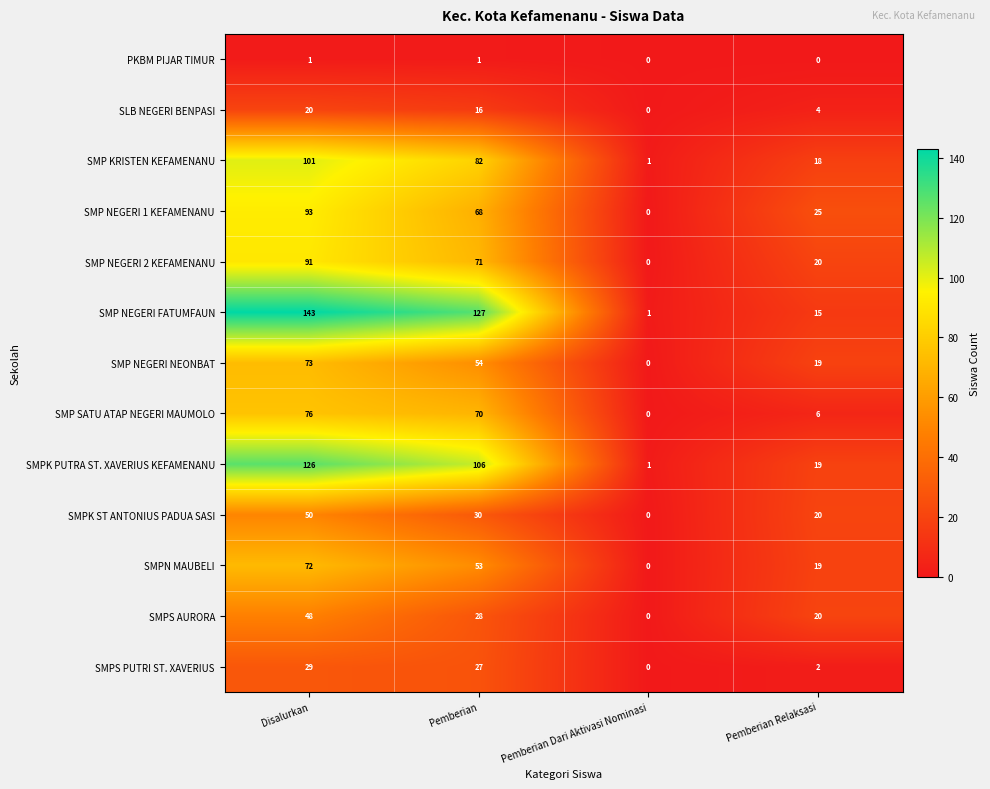

Which series changed the most between Pemberian and Pemberian Dari Aktivasi Nominasi?

SMP NEGERI FATUMFAUN